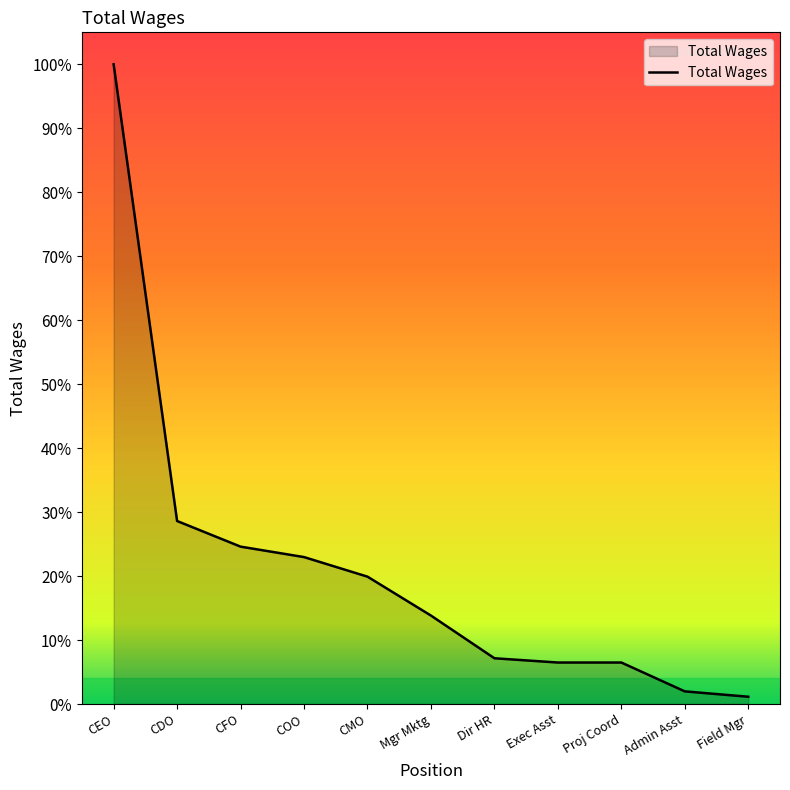

Is this an area chart (filled region under the line)?

Yes